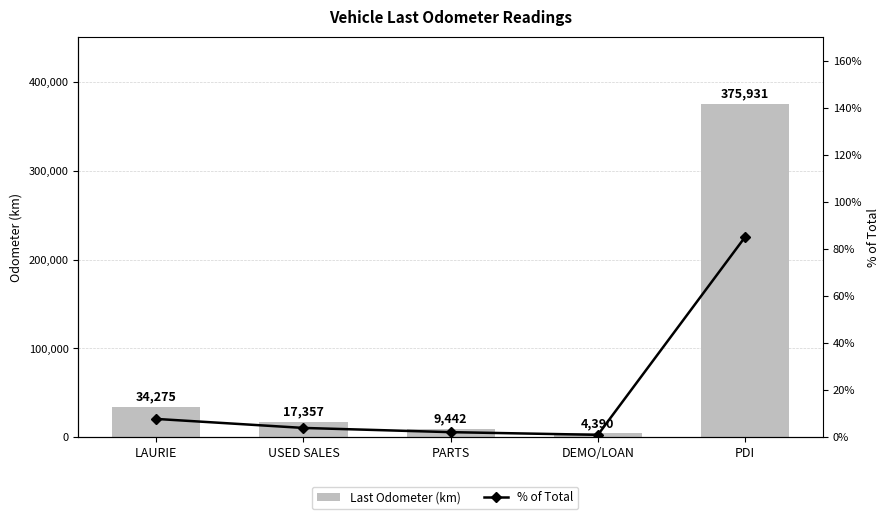

Is the value of Last Odometer (km) at USED SALES greater than the value of % of Total at USED SALES?

Yes